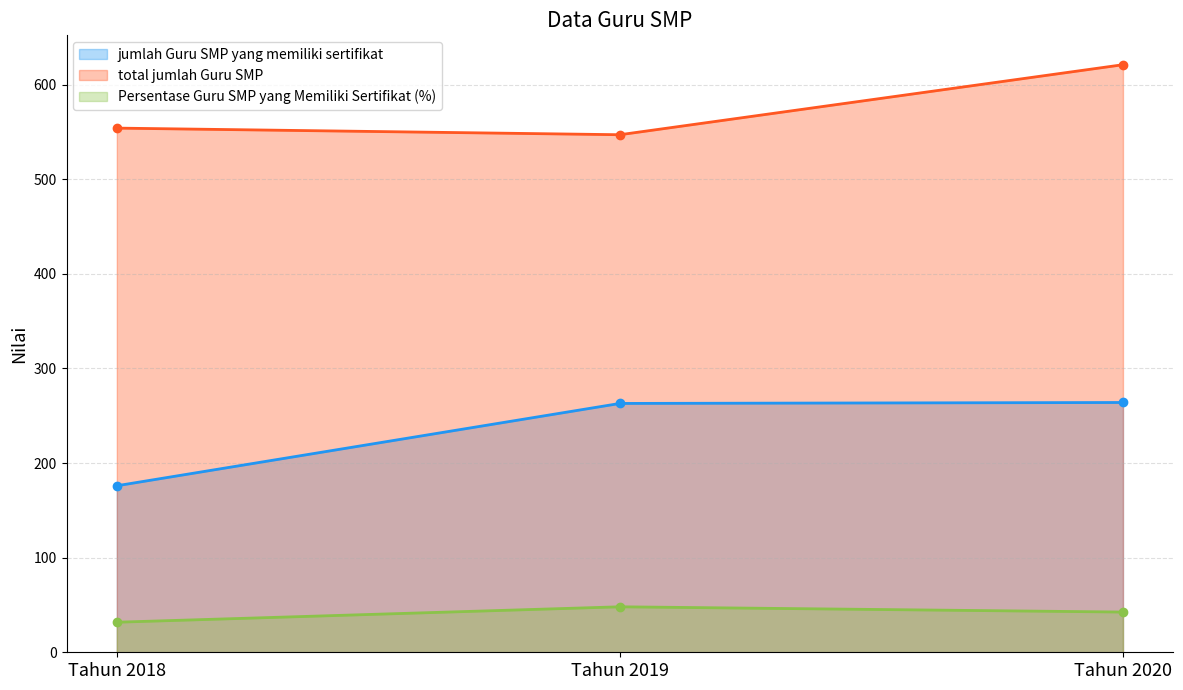

True or false: Persentase Guru SMP yang Memiliki Sertifikat (%) has a value of 76.4 at Tahun 2020.

False